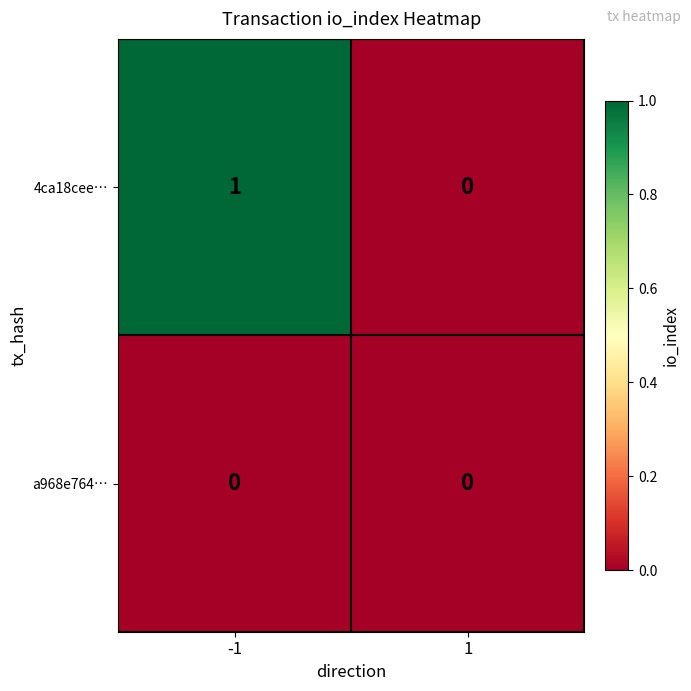

Is it true that a968e764… equals 0 at 1?

True